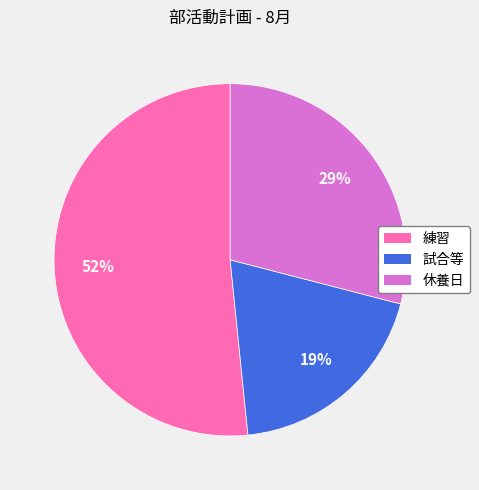

Rank the categories by value from lowest to highest.

試合等, 休養日, 練習